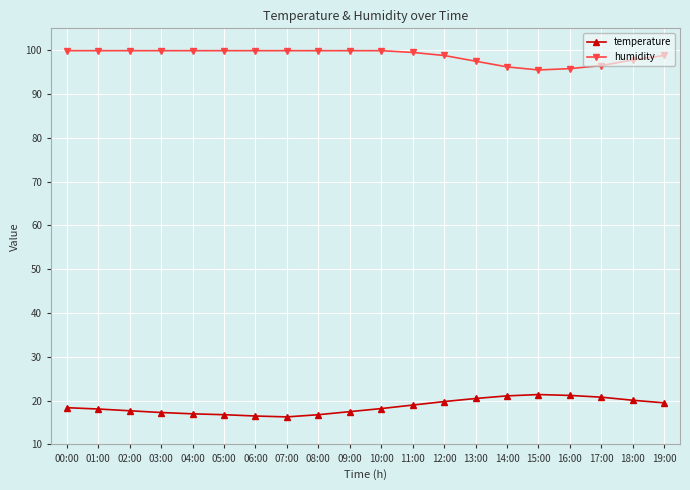

Does the chart display data point markers on the line(s)?

Yes